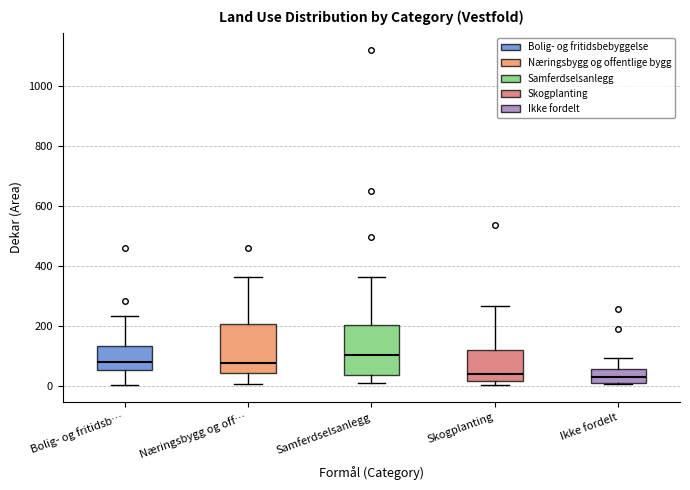

Reading left to right, read every box against the y-axis: the position of its median line, the range the box covers, and the ends of its whiskers. The values are not printed on the chart, so give them approximately, as read against the axis.

Bolig- og fritidsb…: median 80, box 60 to 140, whiskers 0 to 240
Næringsbygg og off…: median 80, box 40 to 200, whiskers 0 to 360
Samferdselsanlegg: median 100, box 40 to 200, whiskers 0 to 360
Skogplanting: median 40, box 20 to 120, whiskers 0 to 260
Ikke fordelt: median 20, box 0 to 60, whiskers 0 to 100